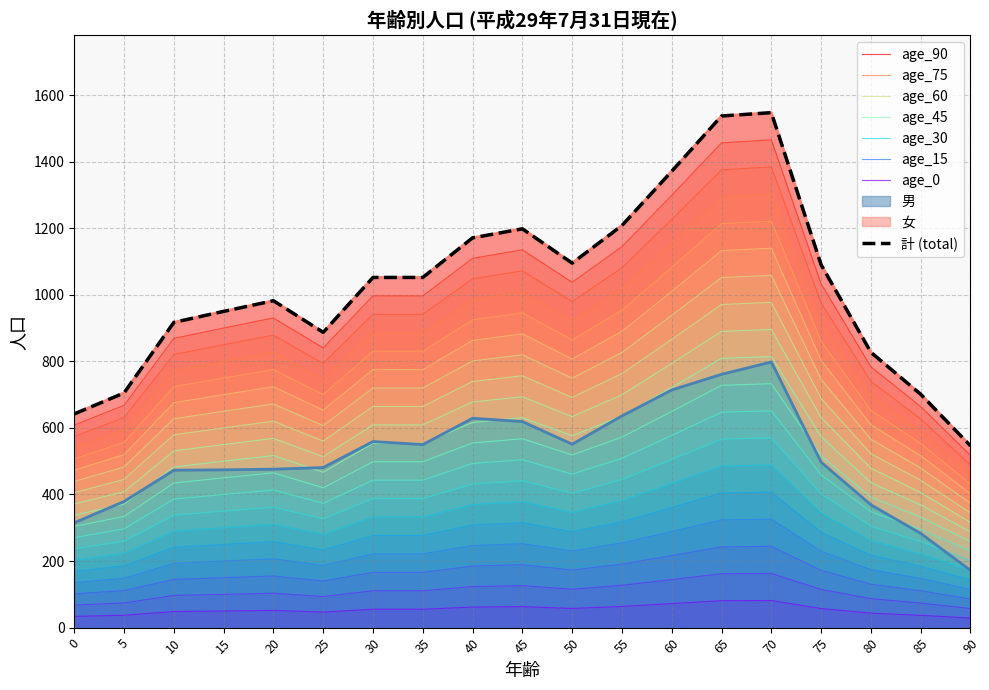

How many data points in 男 are above 497?

9